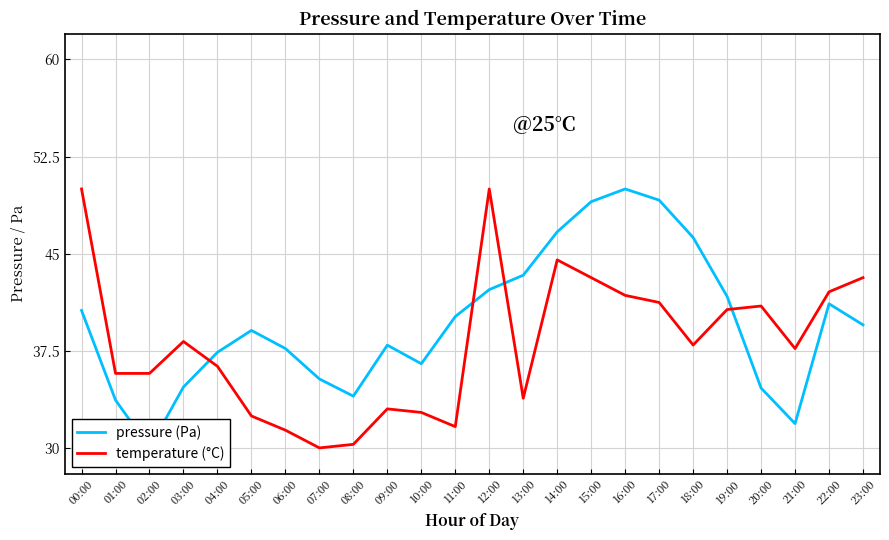

How many data points in temperature (°C) are above 37?

13